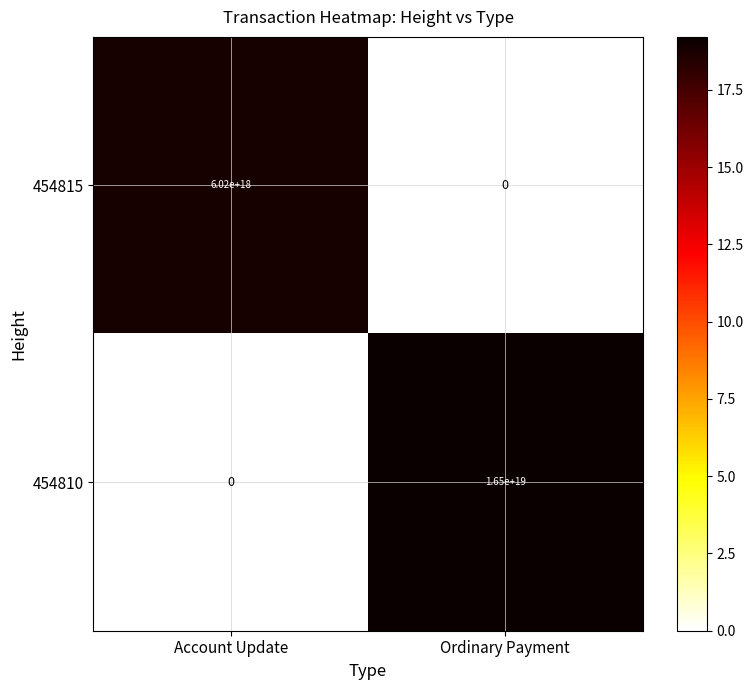

Which series has the largest range (max minus min)?

454810